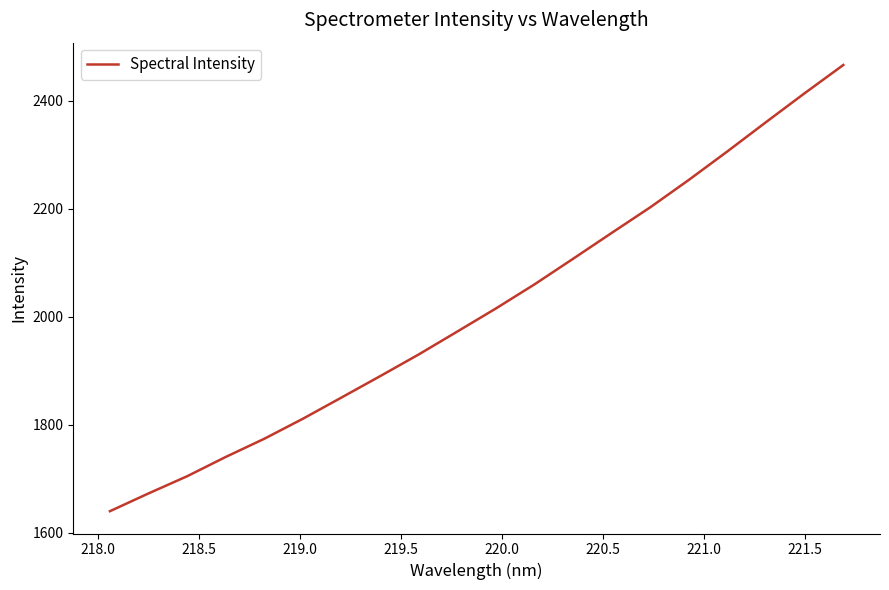

Is this an area chart (filled region under the line)?

No